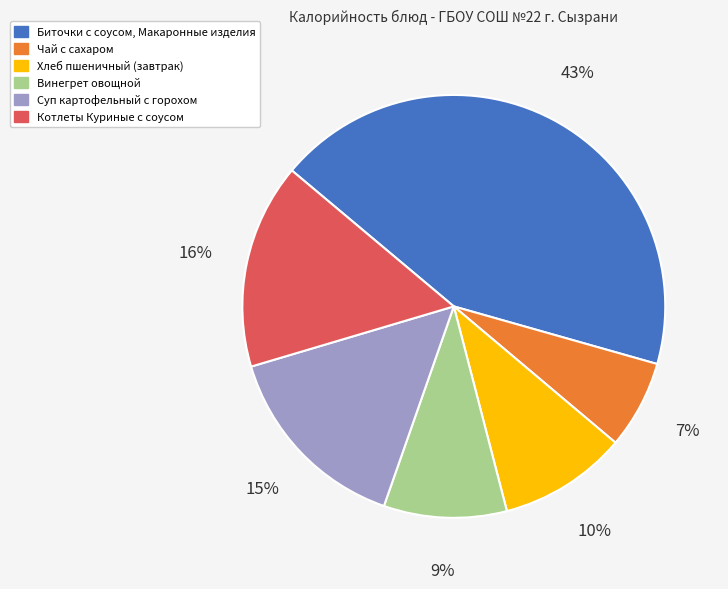

Approximately how many times larger is the value at Суп картофельный с горохом compared to Биточки с соусом, Макаронные изделия?

0.3